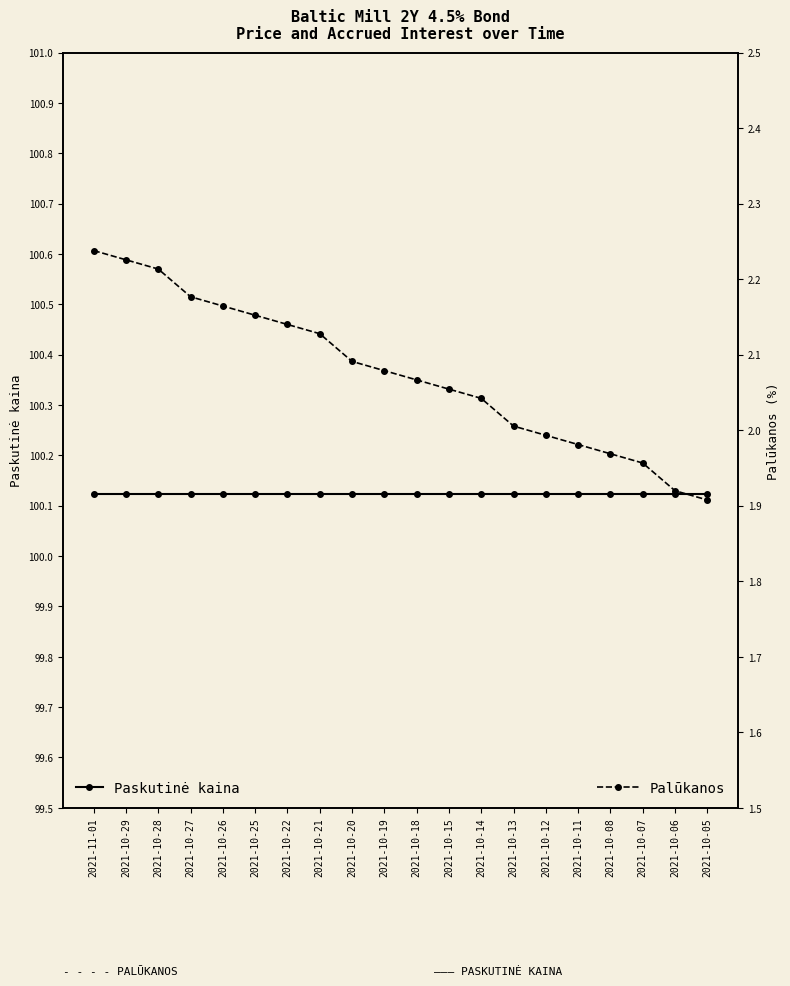

Is the value of Paskutinė kaina at 2021-10-22 greater than the value of Palūkanos at 2021-10-14?

Yes